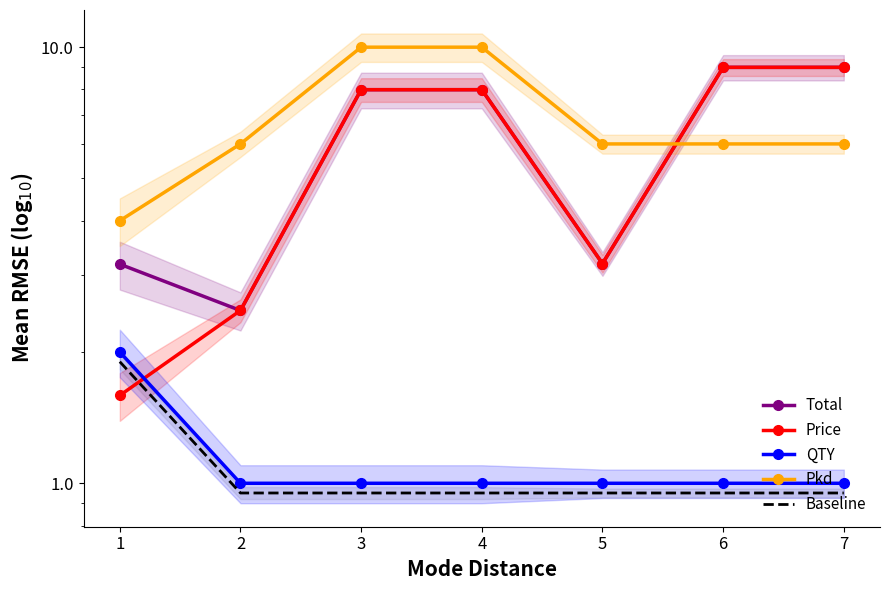

Reading left to right, list all the values displayed in this chart.

Total: 1=3.2	2=2.5	3=8.0	4=8.0	5=3.2	6=9.0	7=9.0
Price: 1=1.6	2=2.5	3=8.0	4=8.0	5=3.2	6=9.0	7=9.0
QTY: 1=2.0	2=1.0	3=1.0	4=1.0	5=1.0	6=1.0	7=1.0
Pkd: 1=4.0	2=6.0	3=10.0	4=10.0	5=6.0	6=6.0	7=6.0
Baseline: 1=1.9	2=0.9	3=0.9	4=0.9	5=0.9	6=0.9	7=0.9